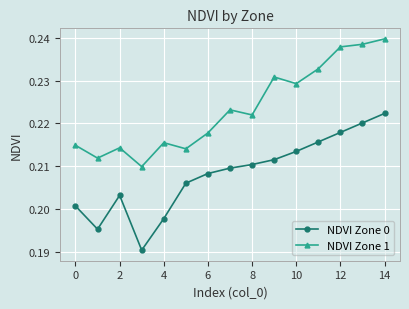

True or false: NDVI Zone 1 and NDVI Zone 0 intersect in this chart.

False